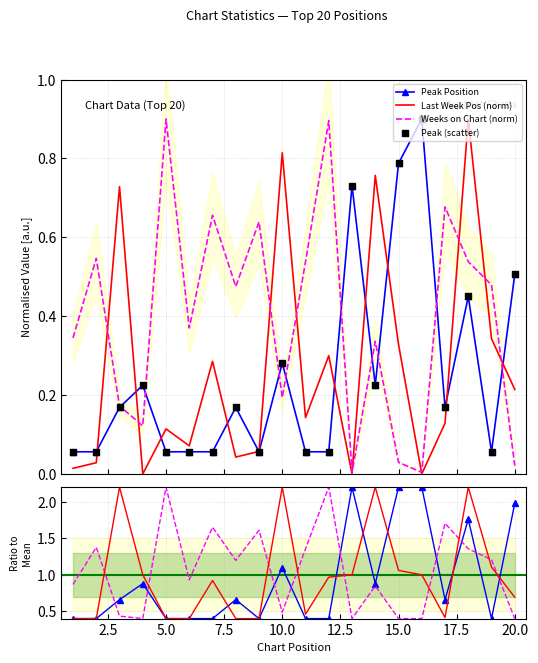

At which category is the sum across all series the highest?

18